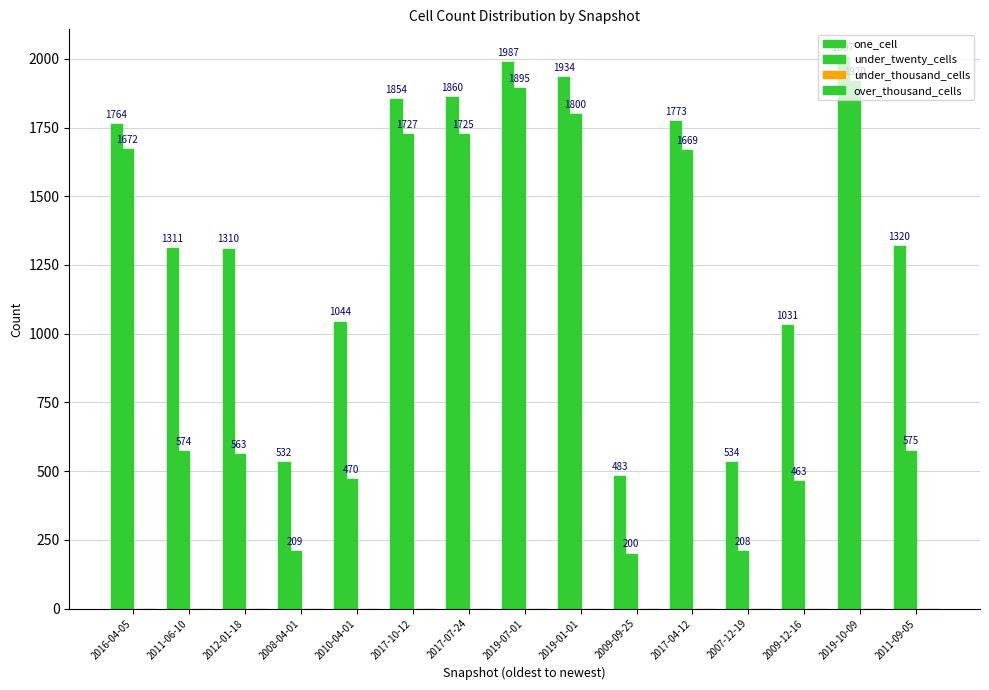

Rank the series by their maximum value, from lowest to highest.

under_thousand_cells, over_thousand_cells, under_twenty_cells, one_cell